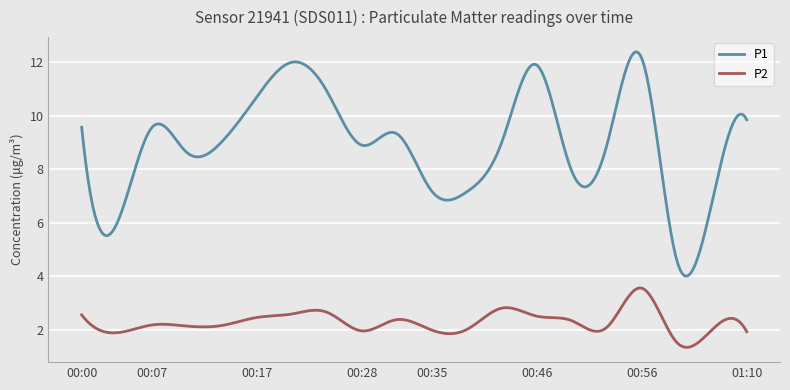

True or false: P2 and P1 cross at least once.

False